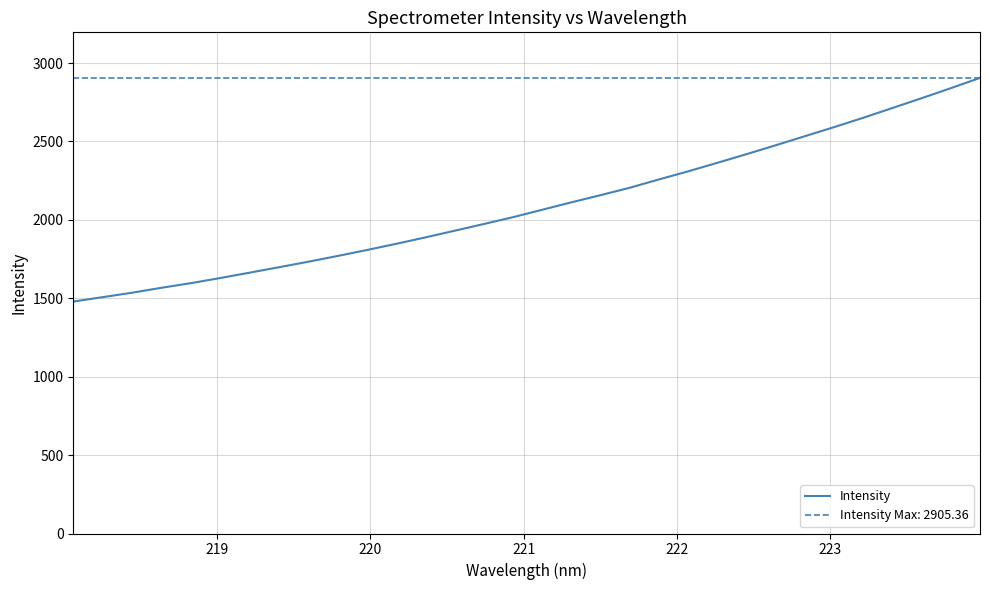

What is the minimum value for Intensity?

1478.9